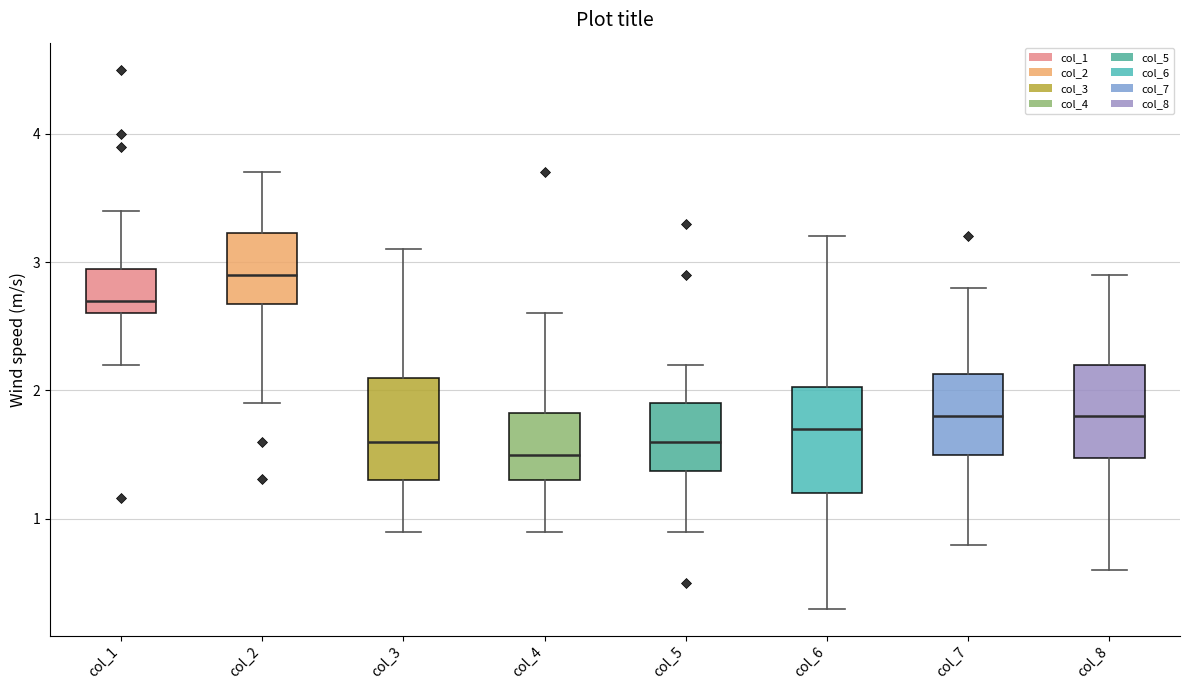

Reading left to right, transcribe this box plot: for each box, give where its median line is, the range the box spans, and where its two whiskers end, as read against the y-axis. The values are not printed on the chart, so give them approximately, as read against the axis.

col_1: median 2.7, box 2.6 to 3.0, whiskers 2.2 to 3.4
col_2: median 2.9, box 2.7 to 3.2, whiskers 1.9 to 3.7
col_3: median 1.6, box 1.3 to 2.1, whiskers 0.9 to 3.1
col_4: median 1.5, box 1.3 to 1.8, whiskers 0.9 to 2.6
col_5: median 1.6, box 1.4 to 1.9, whiskers 0.9 to 2.2
col_6: median 1.7, box 1.2 to 2.0, whiskers 0.3 to 3.2
col_7: median 1.8, box 1.5 to 2.1, whiskers 0.8 to 2.8
col_8: median 1.8, box 1.5 to 2.2, whiskers 0.6 to 2.9